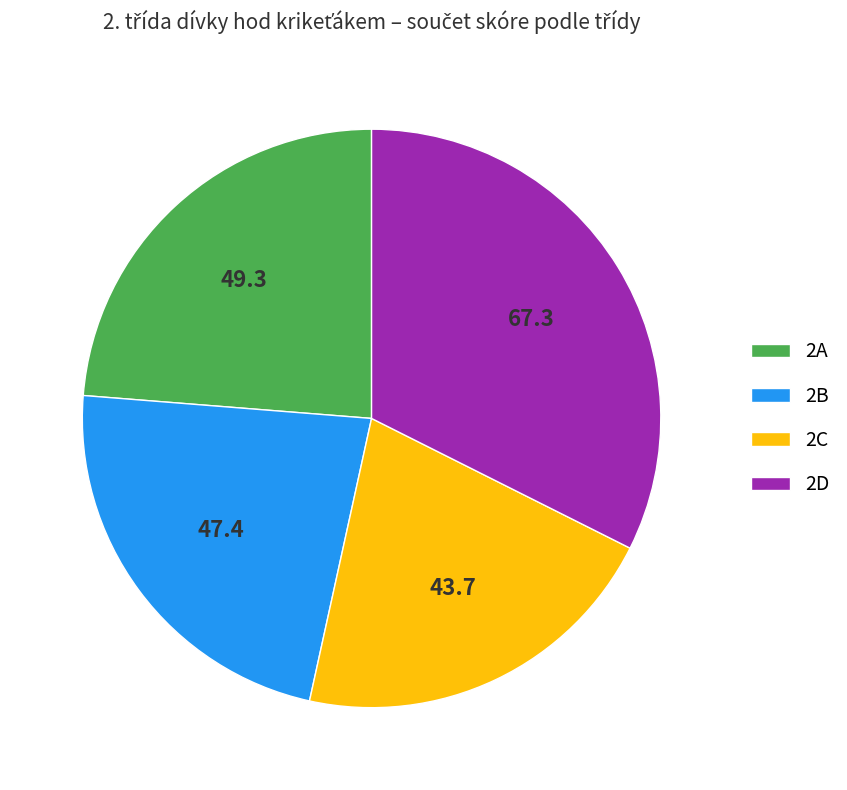

Which category has the smallest portion of the pie?

2C